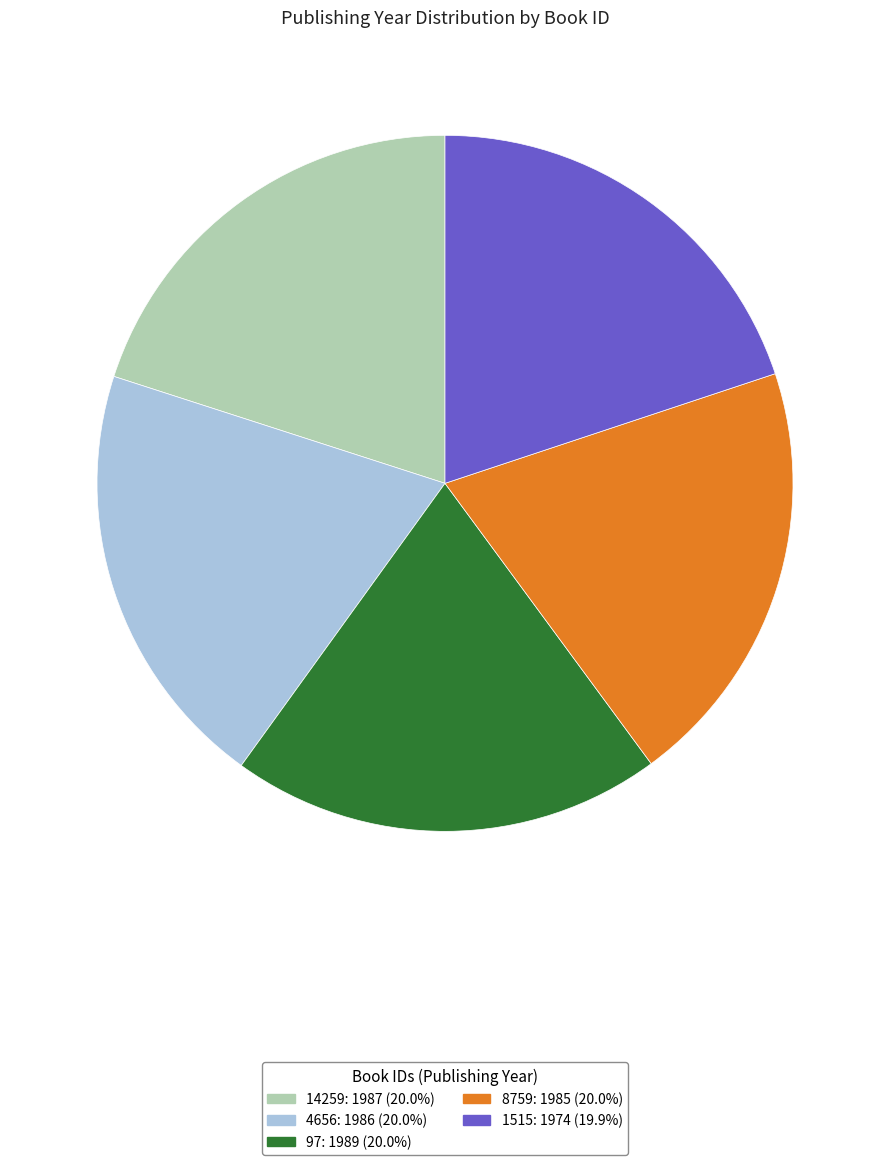

Does any single category account for the majority?

No